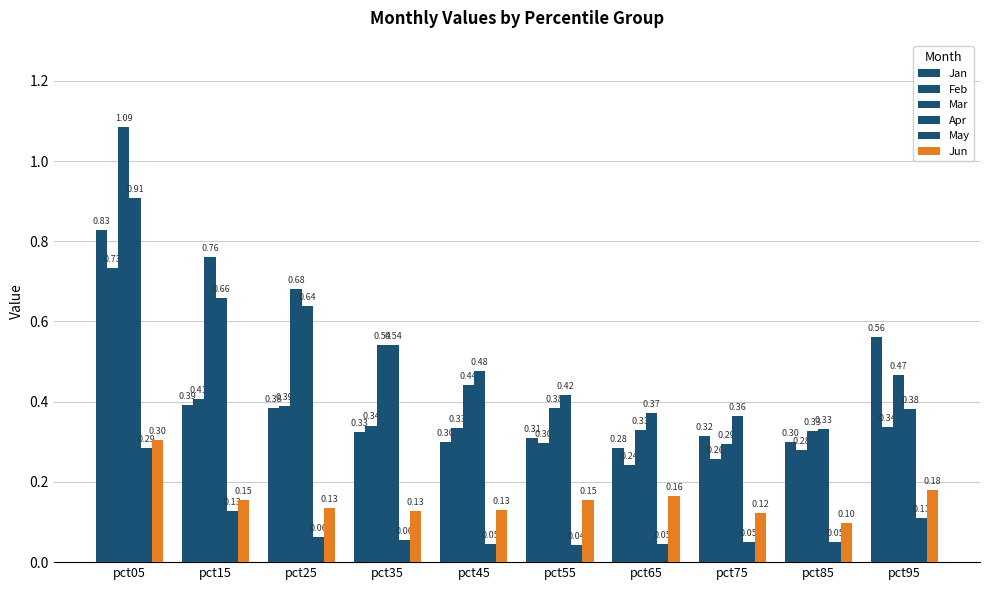

How many groups of bars are there?

10